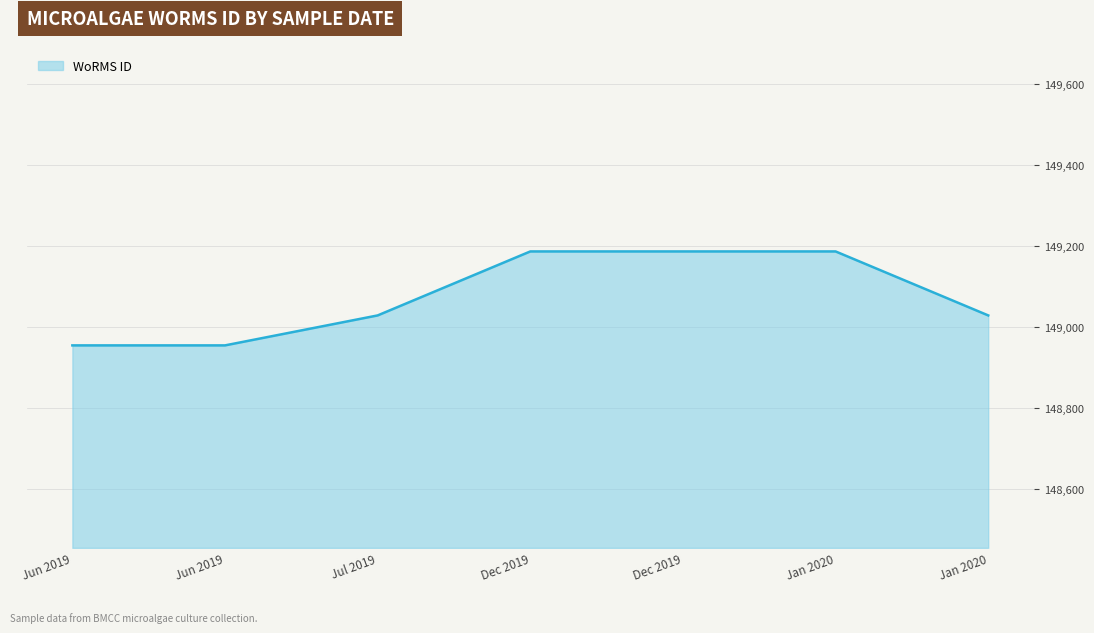

How many categories are shown in the chart?

7